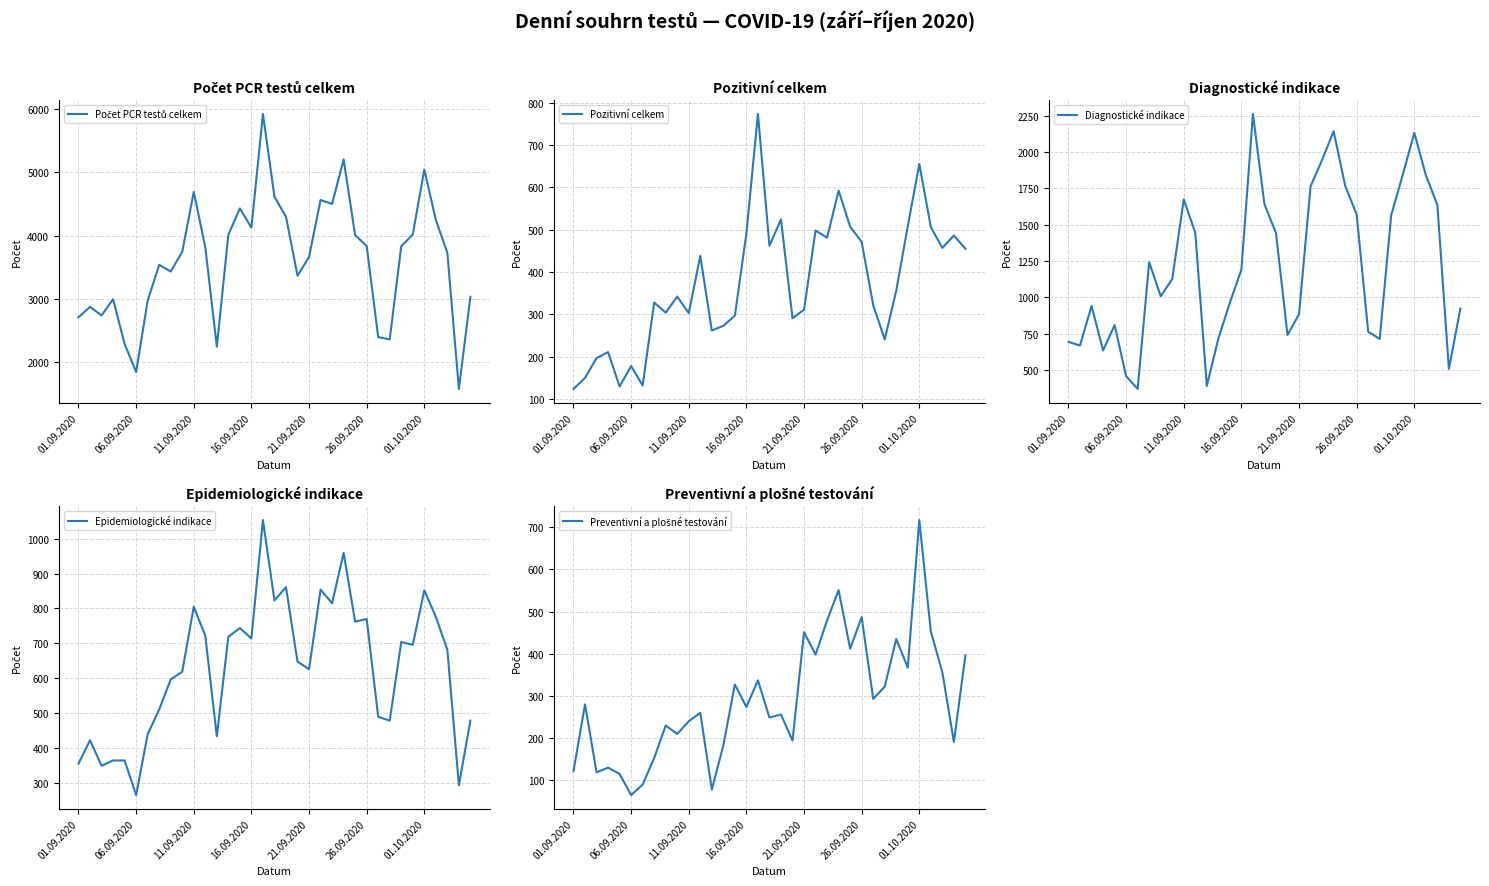

What is the maximum value for Pozitivní celkem?

773